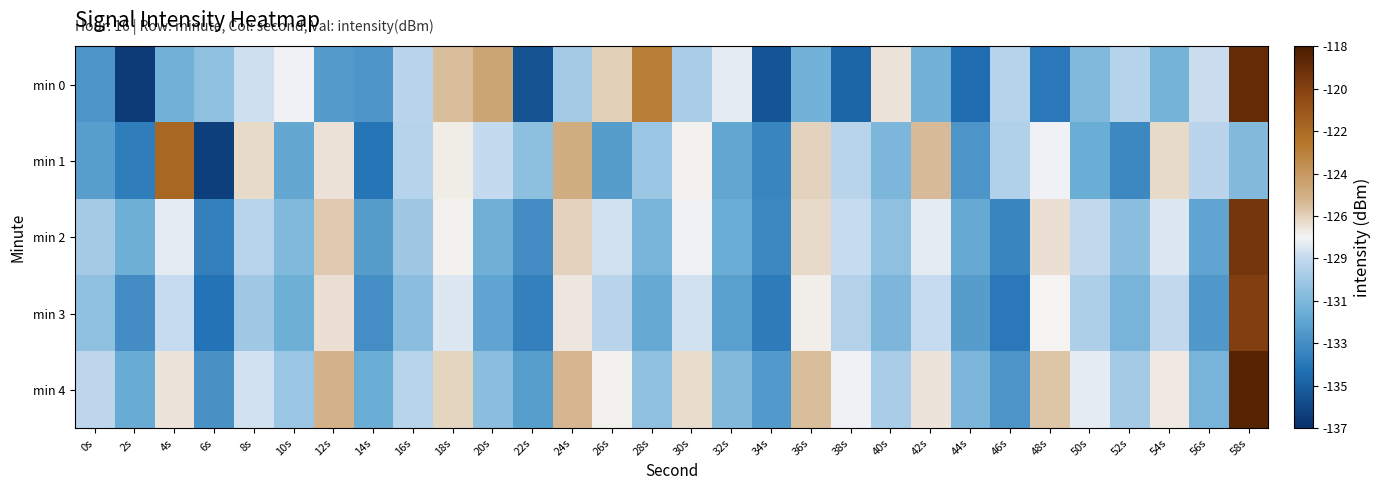

What is the minimum value shown in the chart?

-136.4